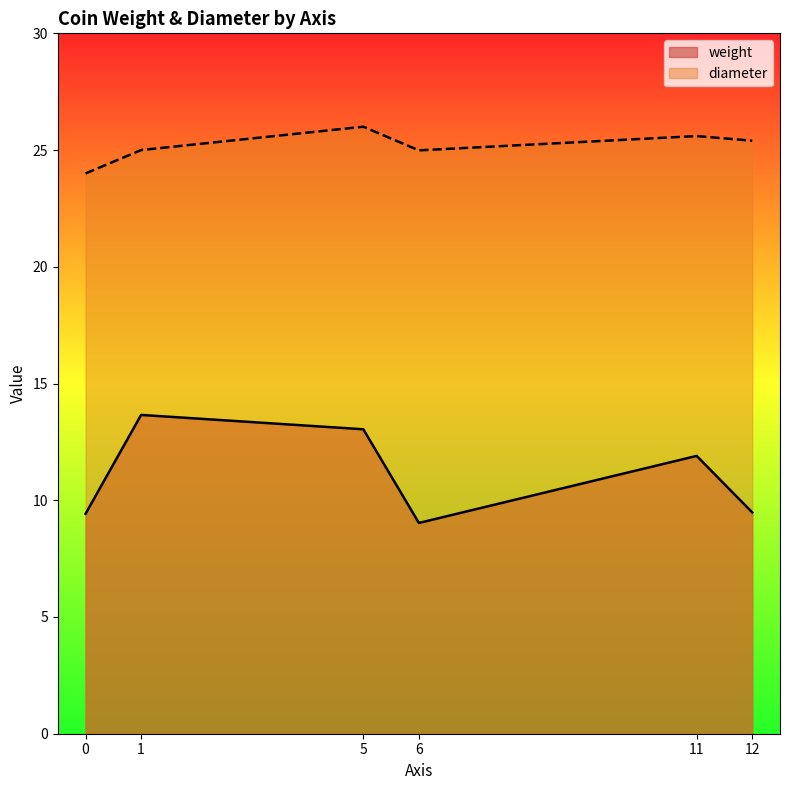

What is the maximum value shown in the chart?

26.0